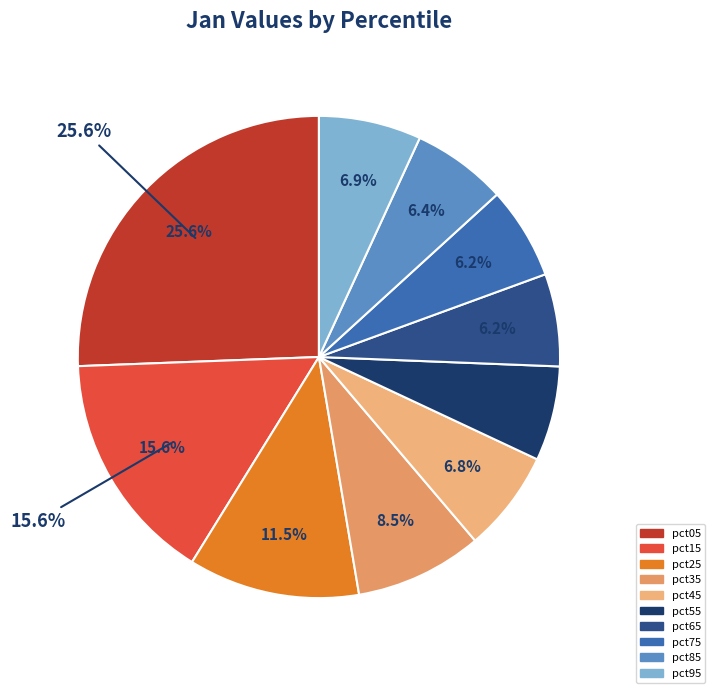

The pct05 slice represents 26% of the pie. True or false?

True